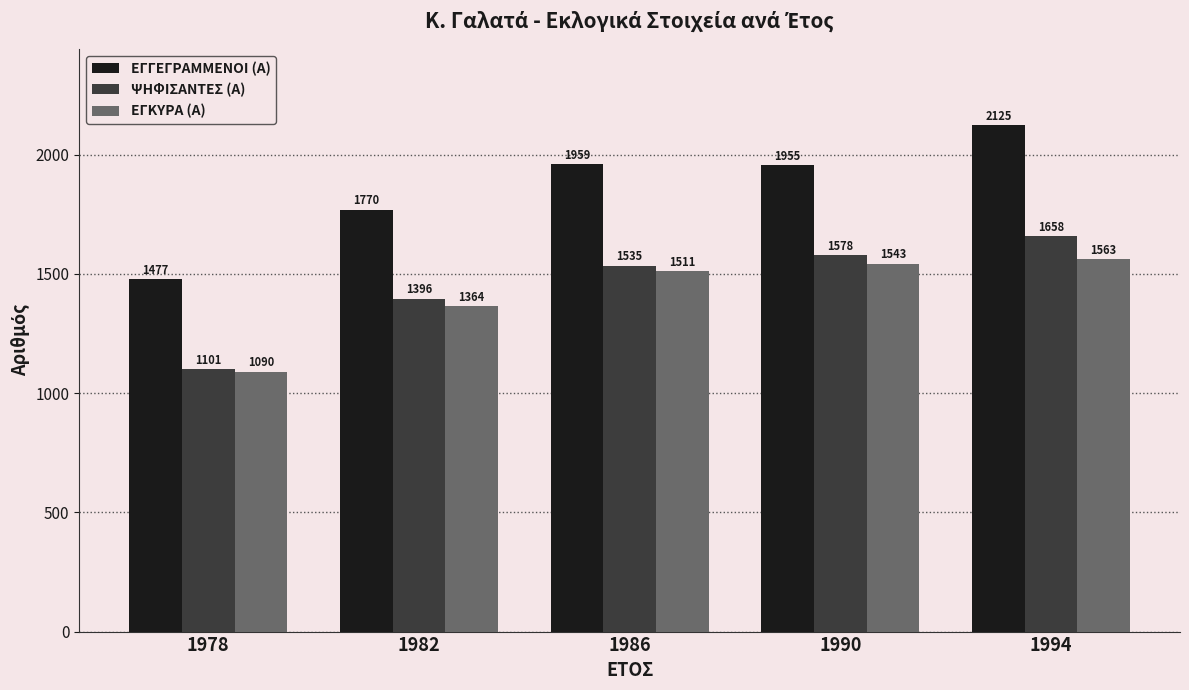

Rank the categories by ΨΗΦΙΣΑΝΤΕΣ (Α) value from lowest to highest.

1978, 1982, 1986, 1990, 1994